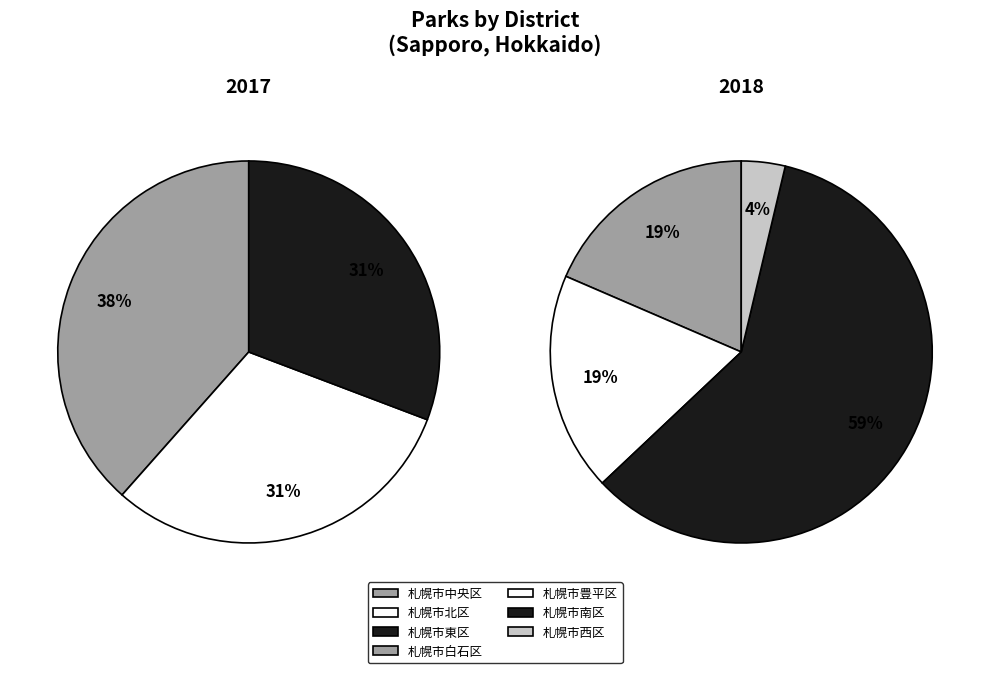

How many segments does this pie chart have?

7